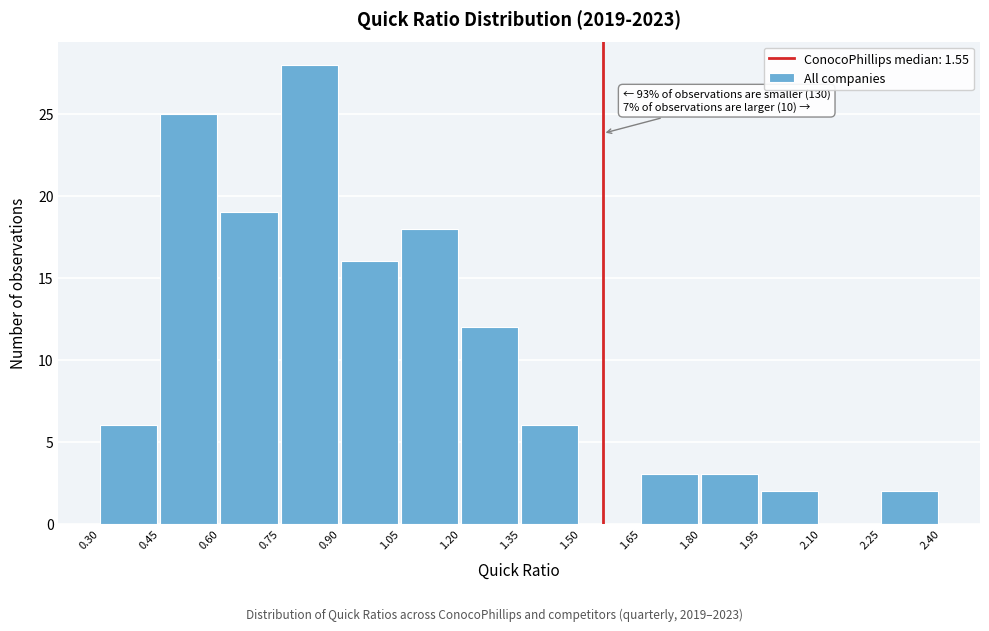

Over which range of the x-axis is the bar tallest?

0.75 to 0.90